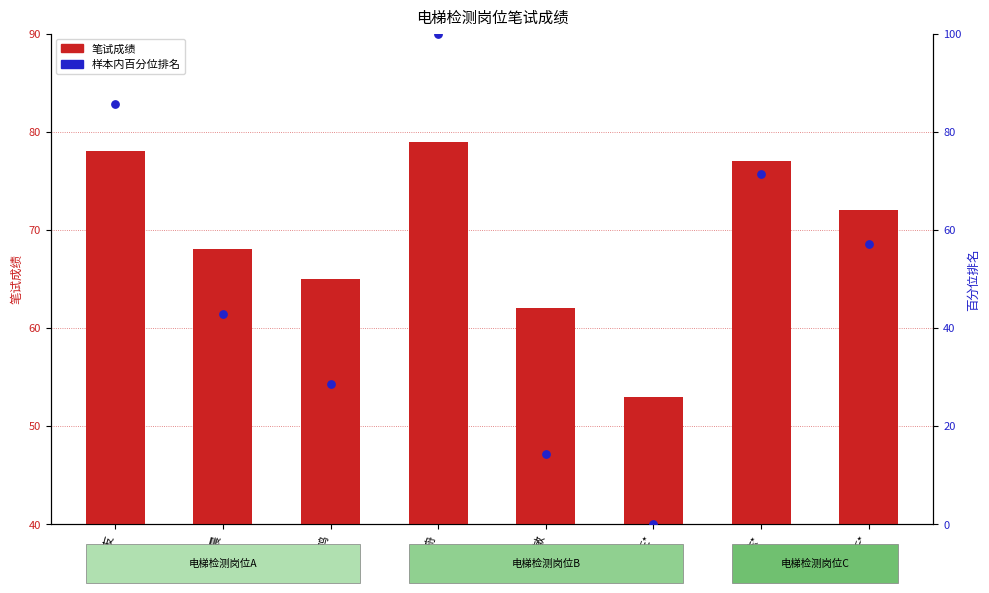

At how many categories does at least one series exceed 23?

8